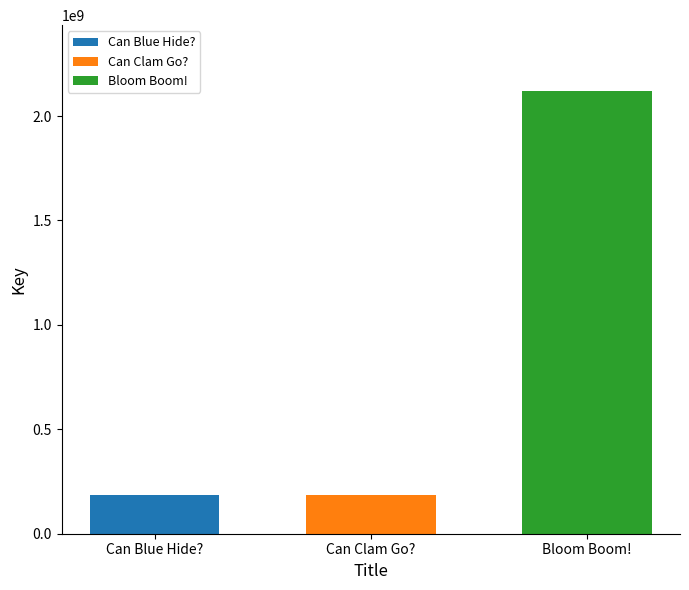

How many bars are there in total?

3